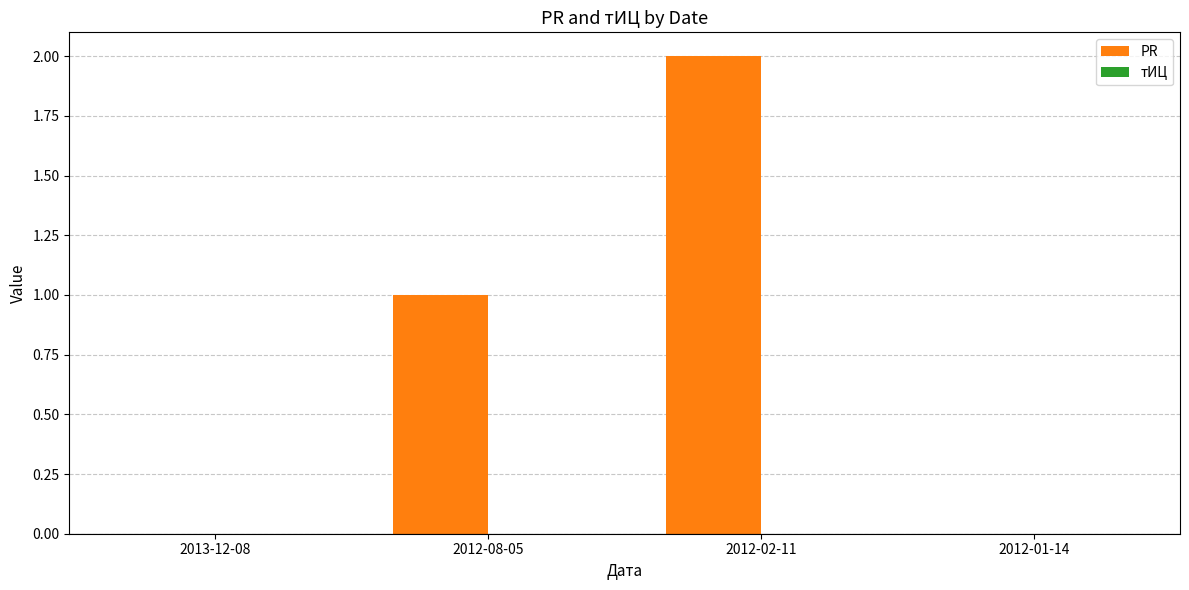

Are the bars horizontal?

No